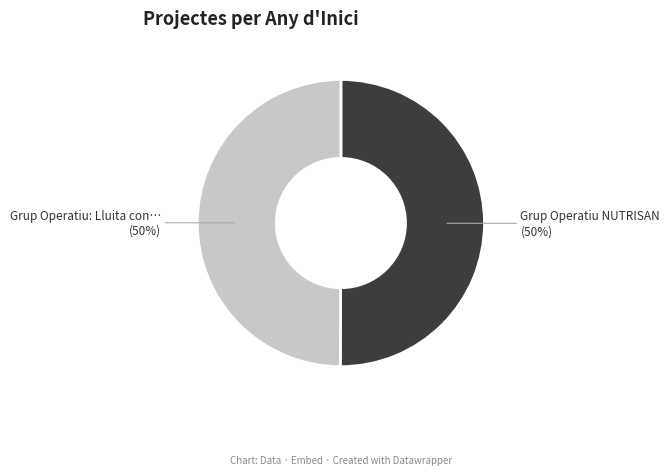

To the nearest percent, what percentage of the pie is Grup Operatiu: Lluita con…?

50%